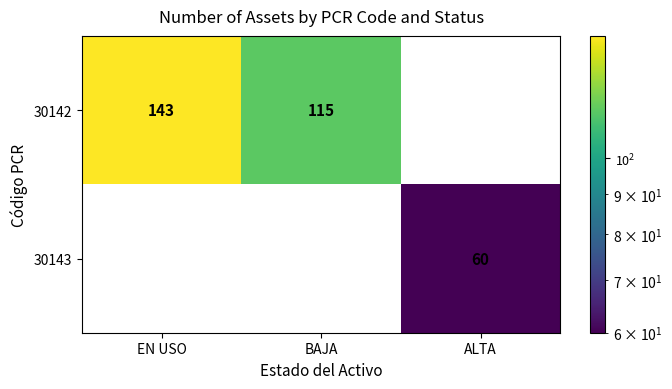

What is the maximum value shown in the chart?

143